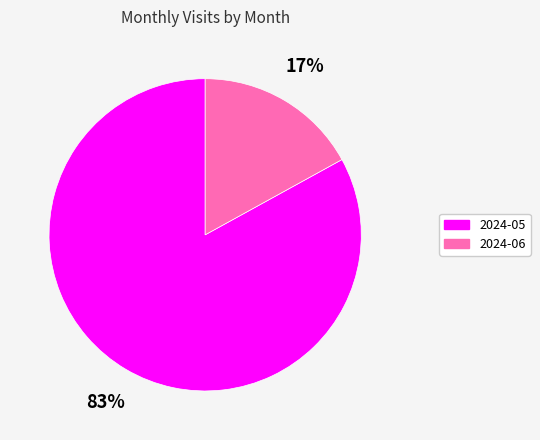

Which slice is the largest?

2024-05